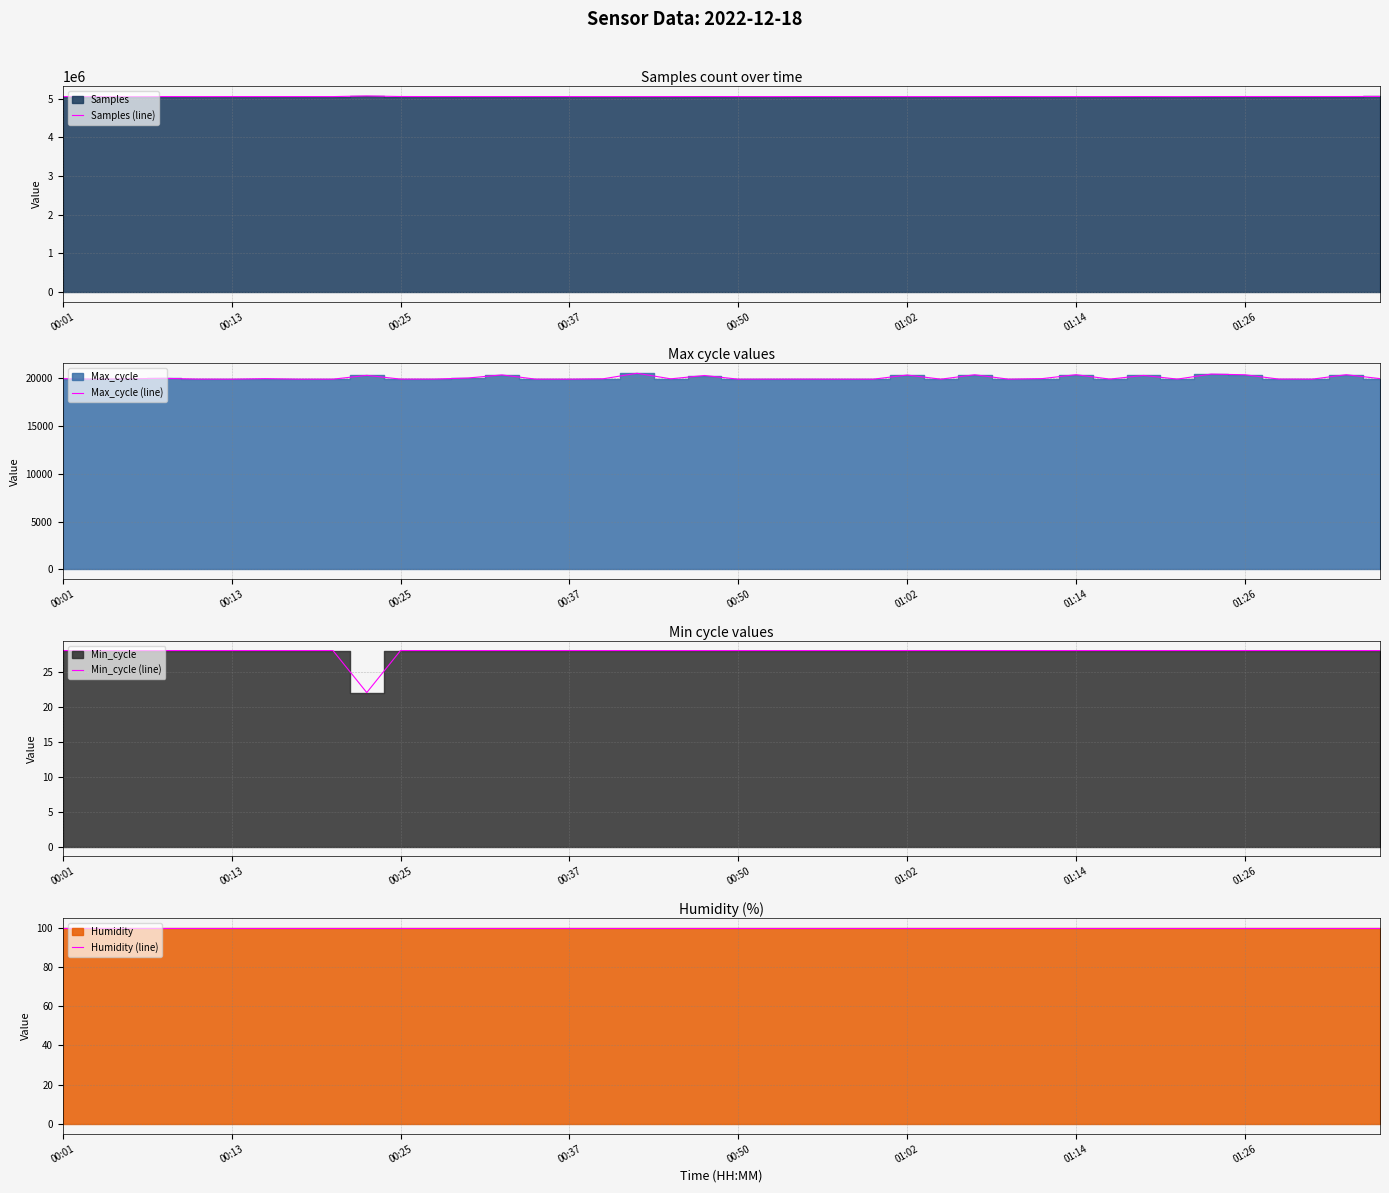

Count the Min_cycle (line) values in the range 28 to 29.

39